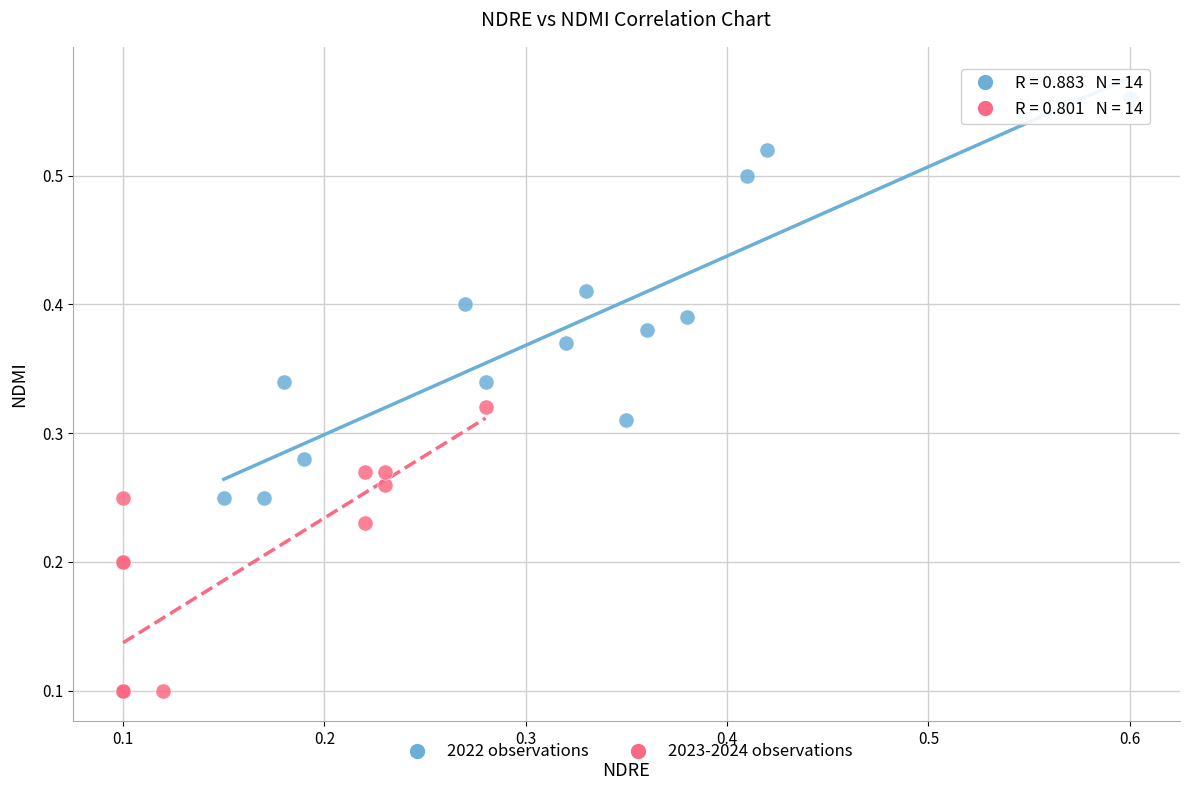

Which series reaches the minimum Y coordinate?

2023-2024 observations